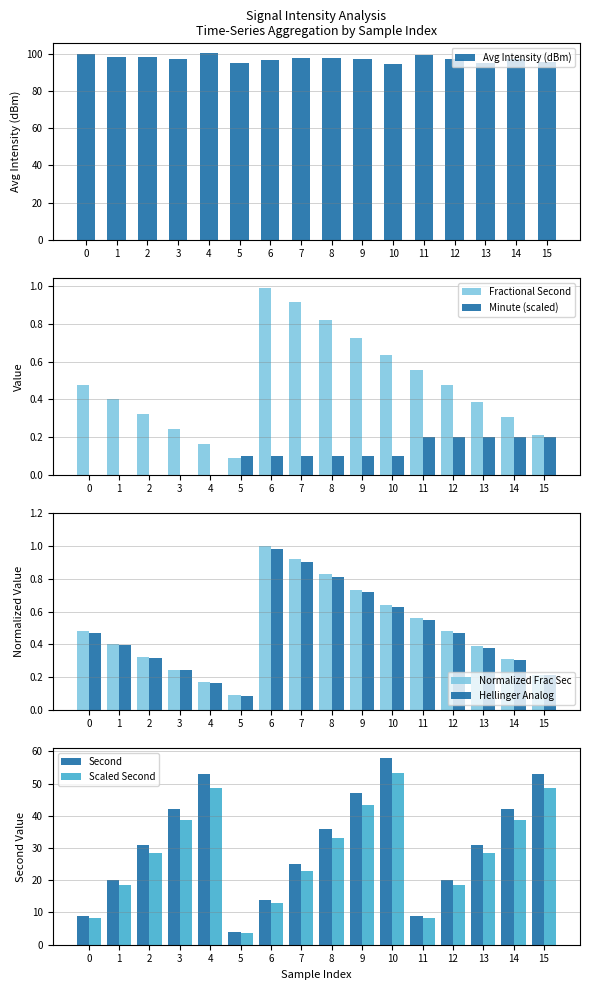

What is the value of the Avg Fractional Second bar at the 3rd from the left?

0.3